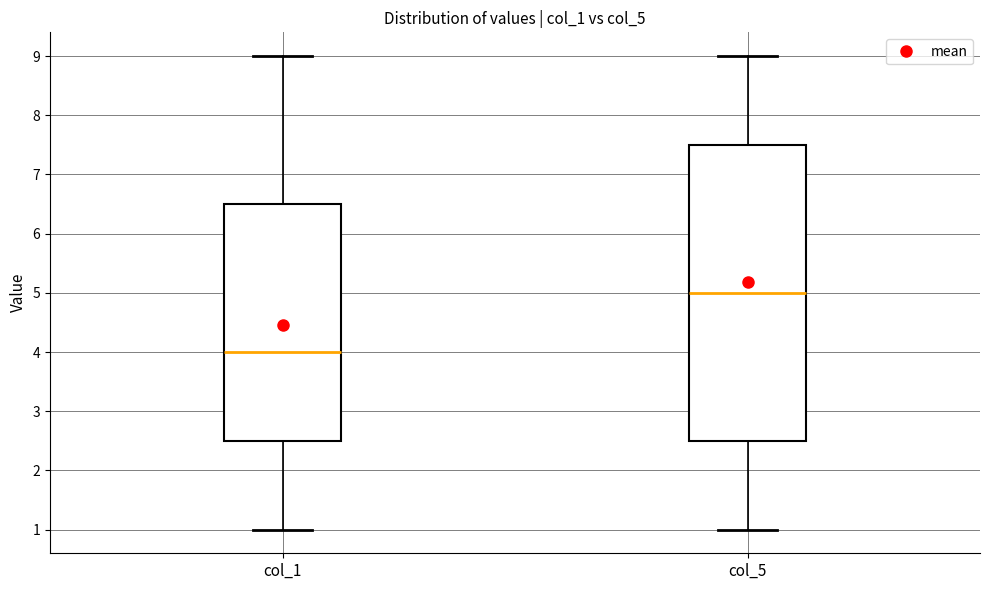

Where does the median line of the box for col_1 sit on the y-axis? The values are not printed on the chart, so give them approximately, as read against the axis.

4.0